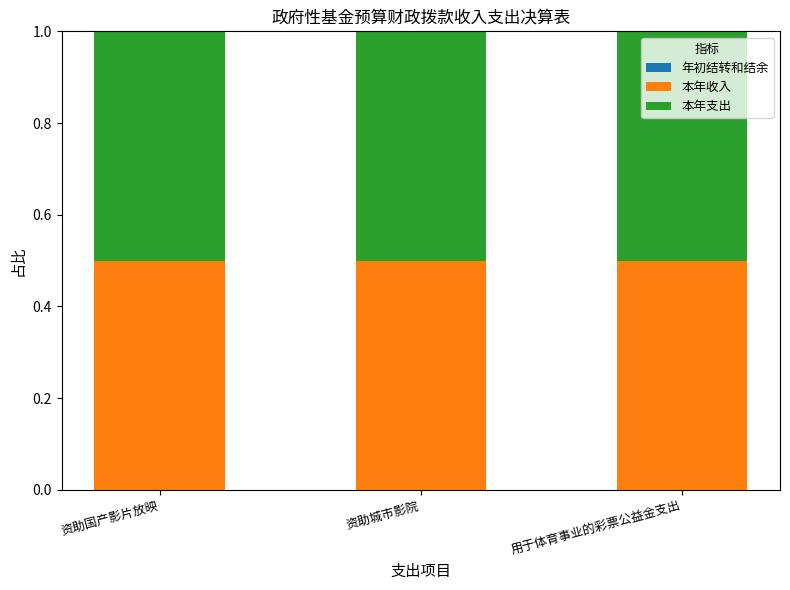

Between 资助国产影片放映 and 用于体育事业的彩票公益金支出, which series saw the biggest shift?

年初结转和结余